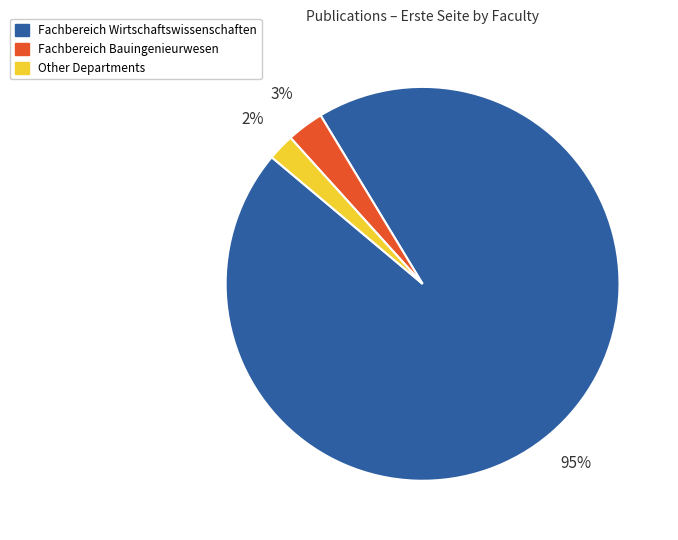

What is the ratio of the value at Other Departments to the value at Fachbereich Bauingenieurwesen?

0.7